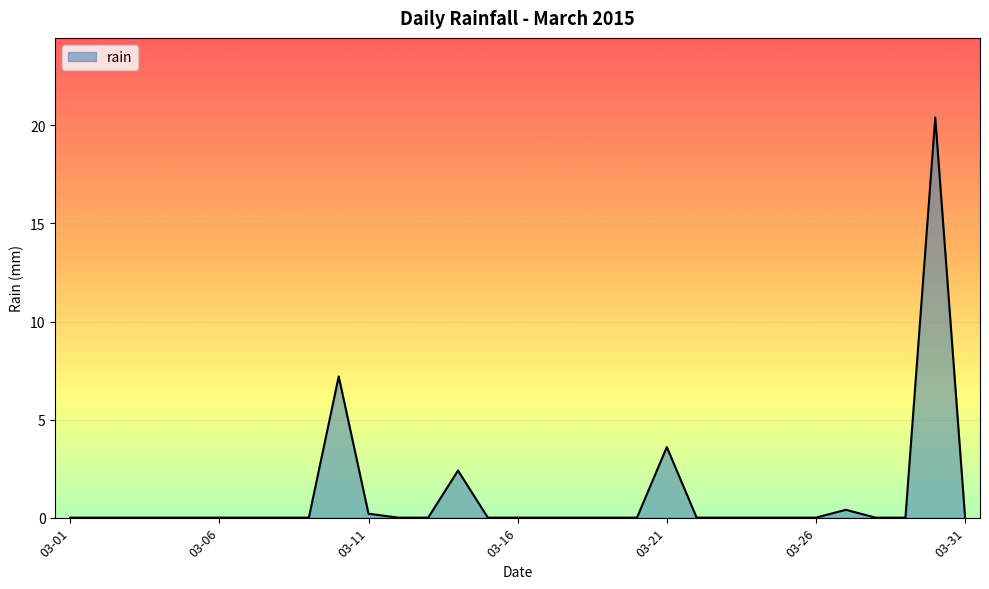

True or false: there are more than 1 points higher than both neighbors.

True